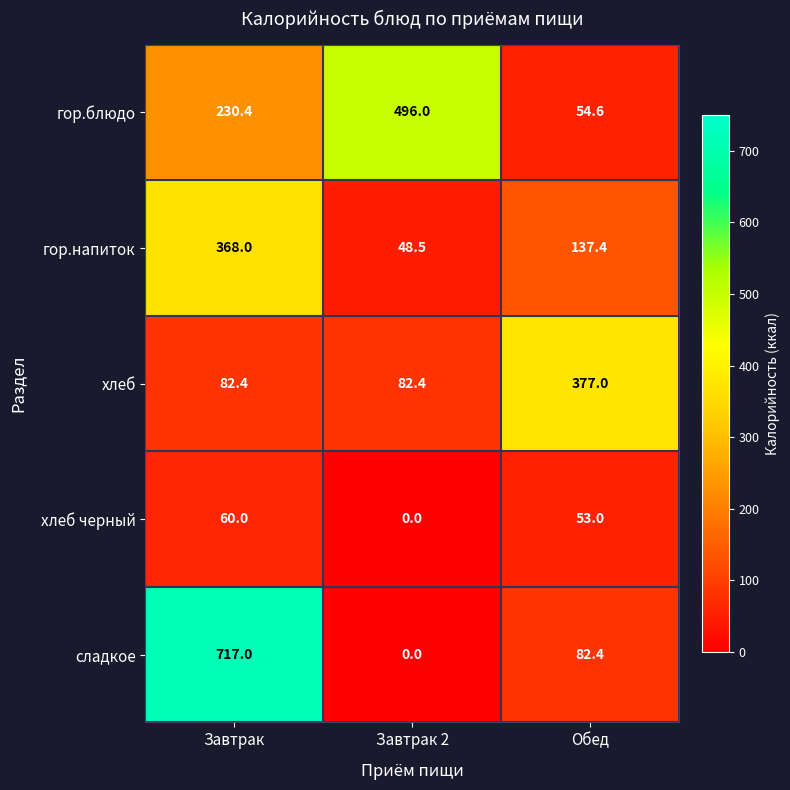

What is the total value across all series at Обед?

704.4